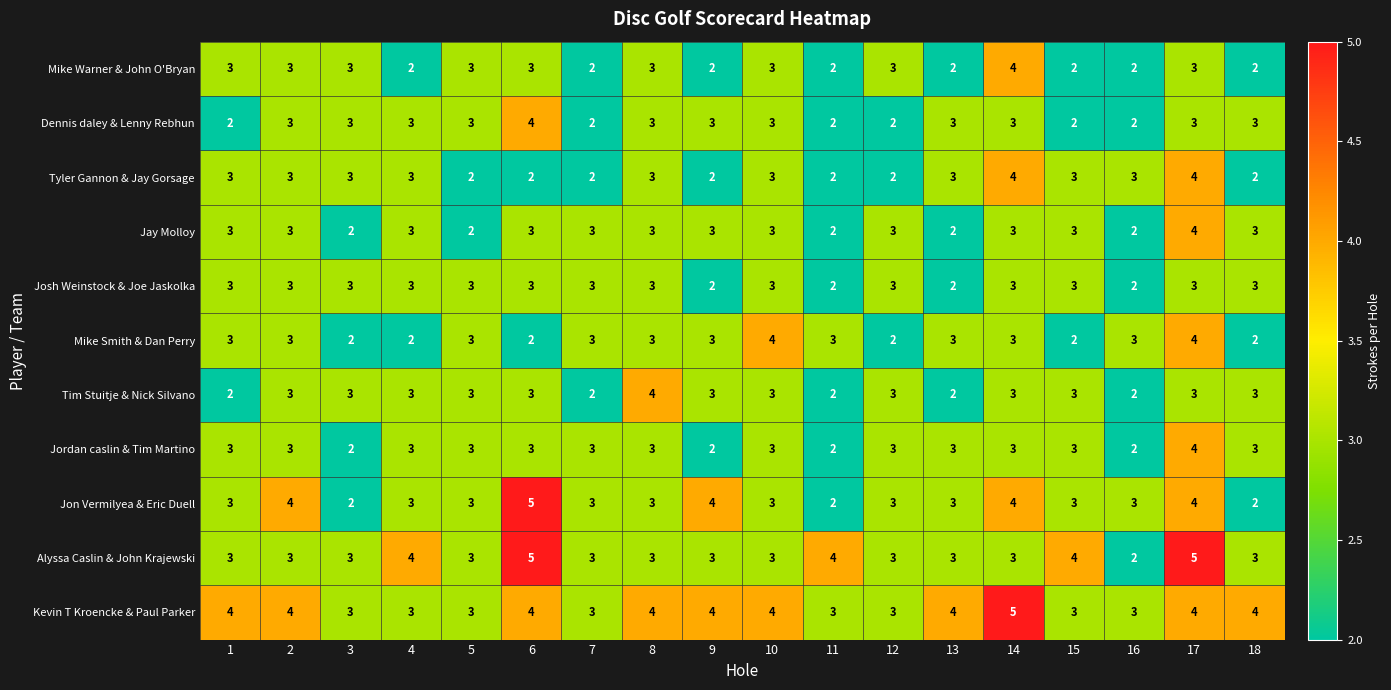

Which series has the widest spread of values?

Jon Vermilyea & Eric Duell